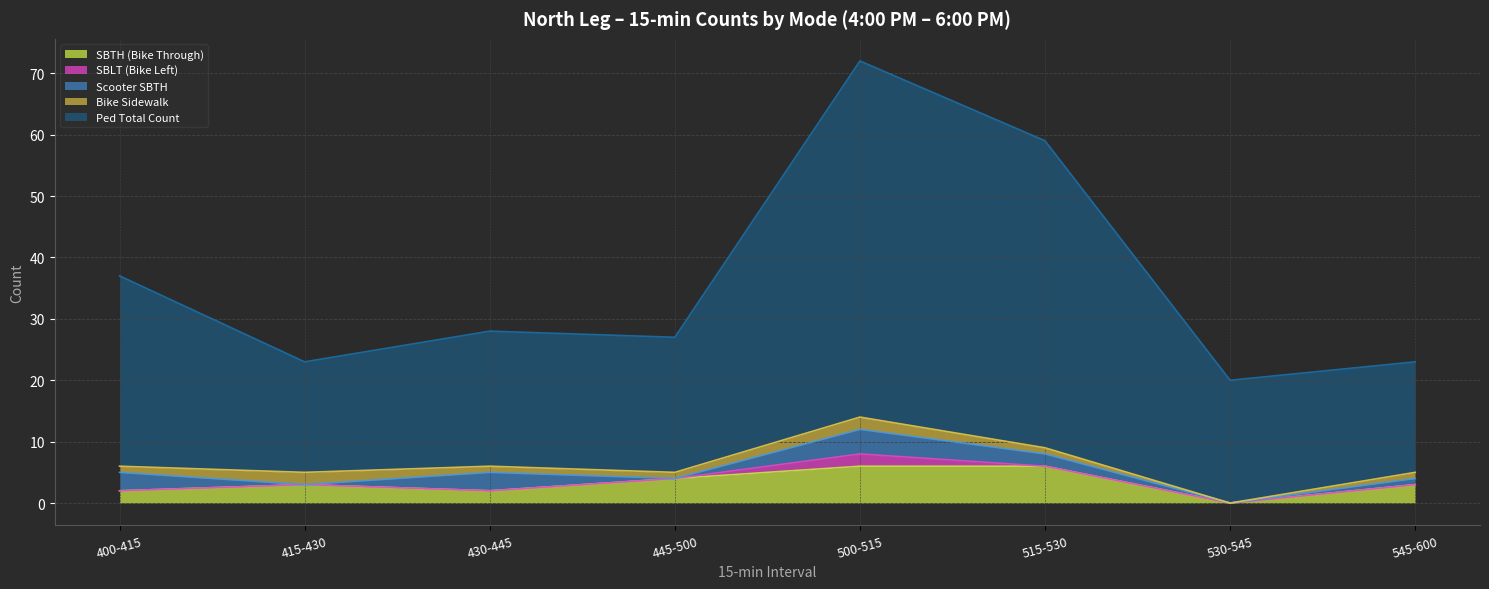

What is the sum of the SBTH (Bike Through) values at 415-430 and 545-600?

6